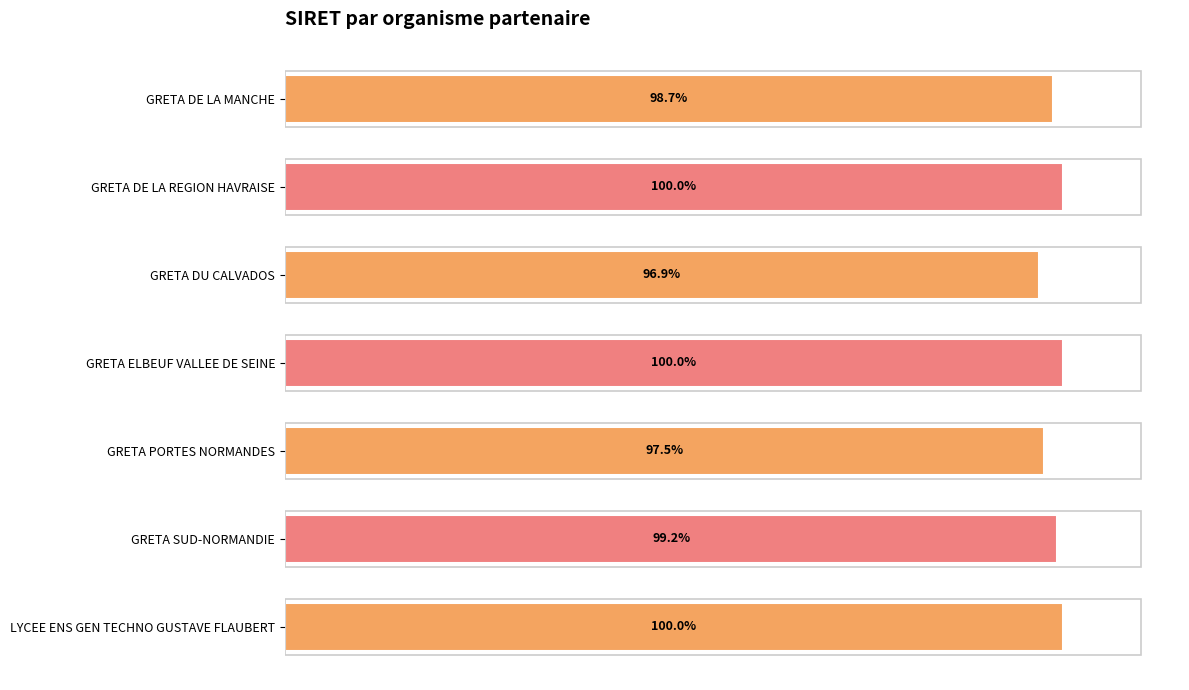

What is the label of the 5th bar from the bottom?

GRETA DU CALVADOS